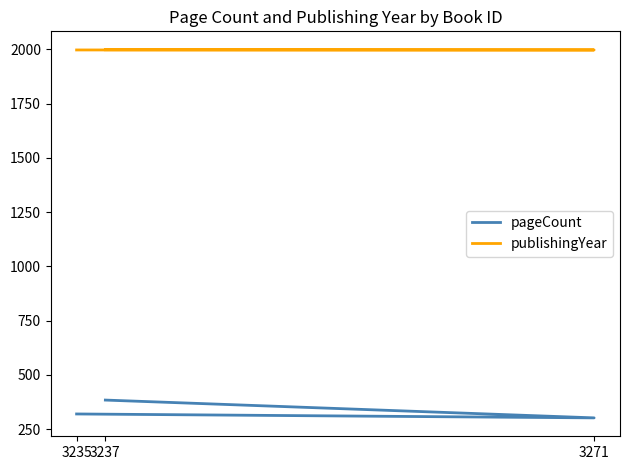

What is the difference between the highest and lowest values at 3235?

1677